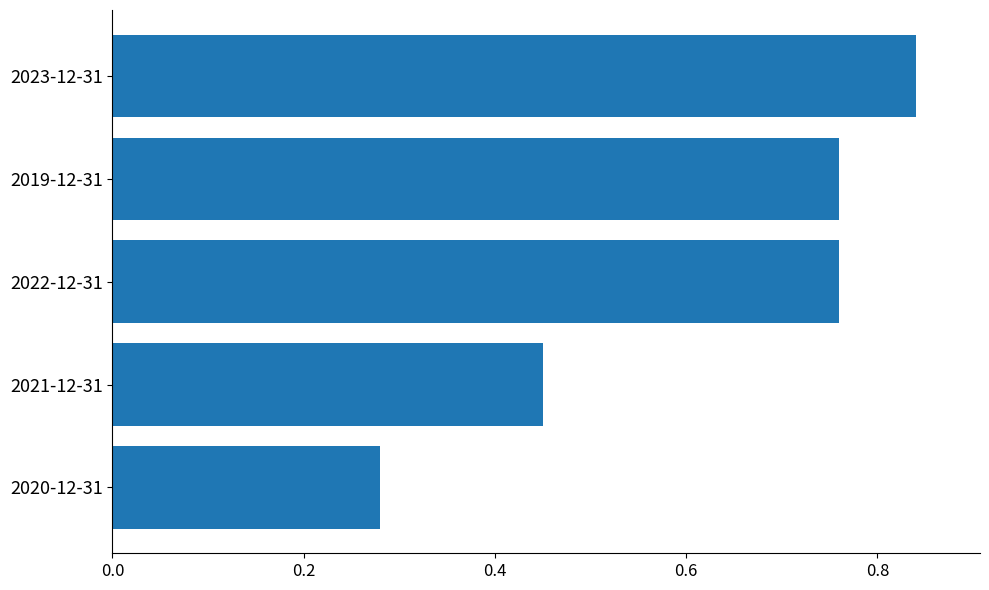

What is the average value?

0.6